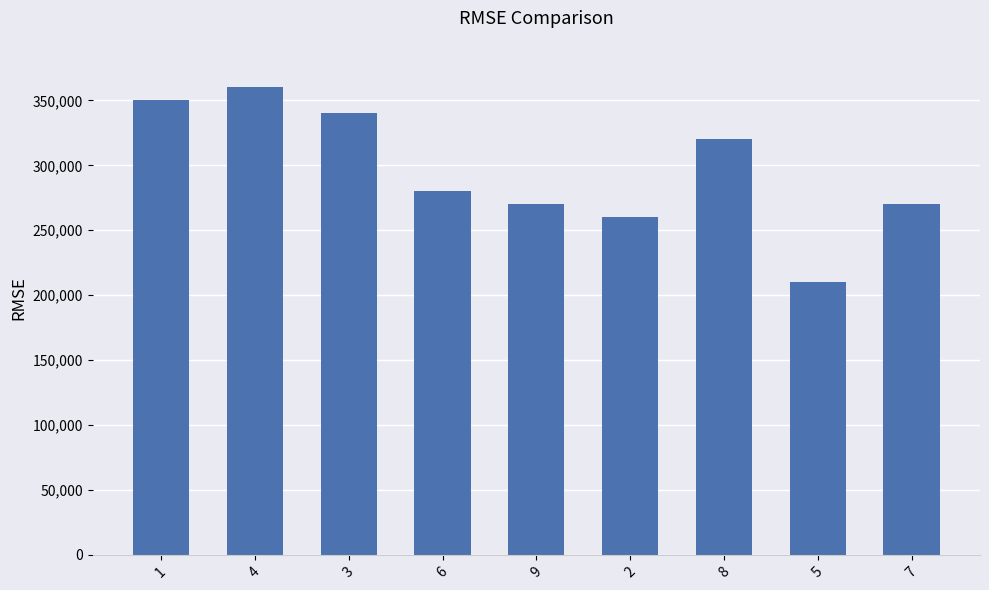

What is the approximate value at 7, to the nearest 50?

270000